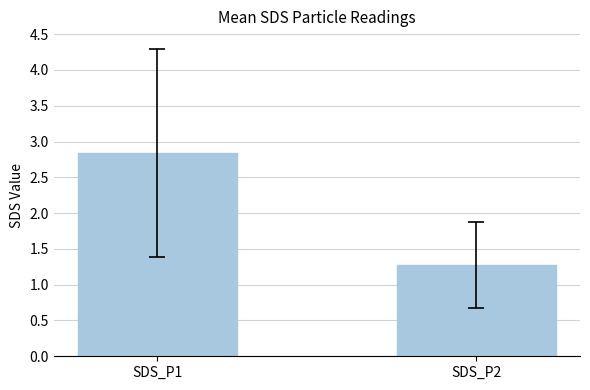

Count the number of data series in this chart.

1